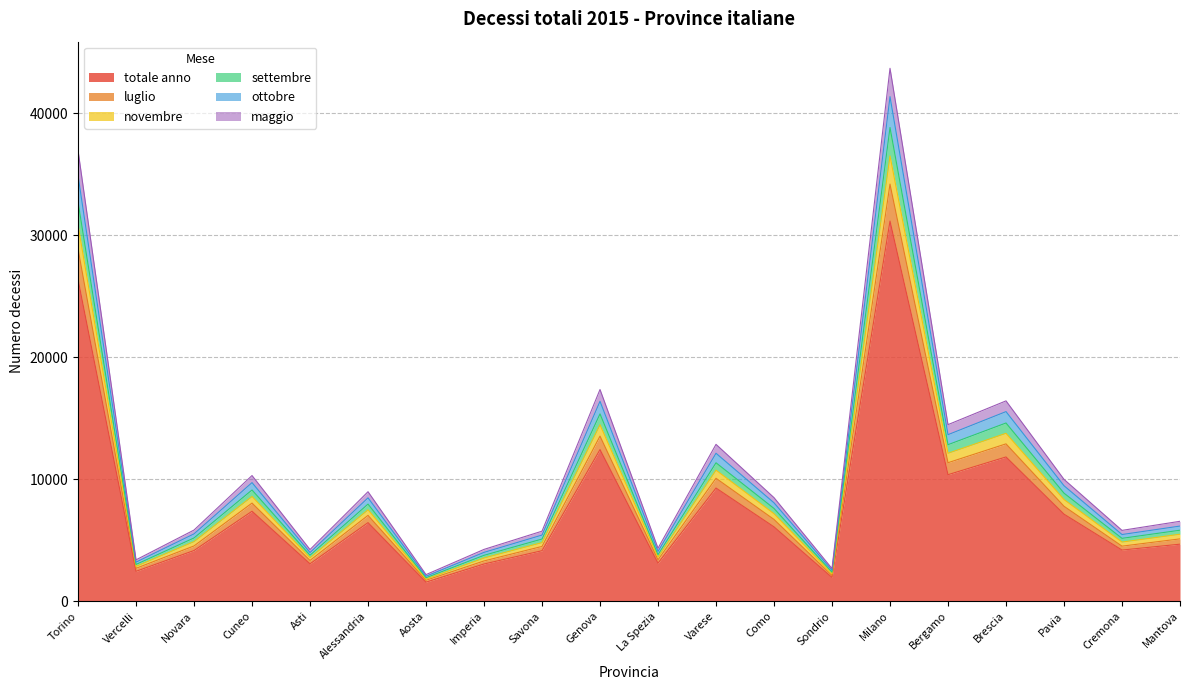

True or false: settembre and novembre intersect in this chart.

False